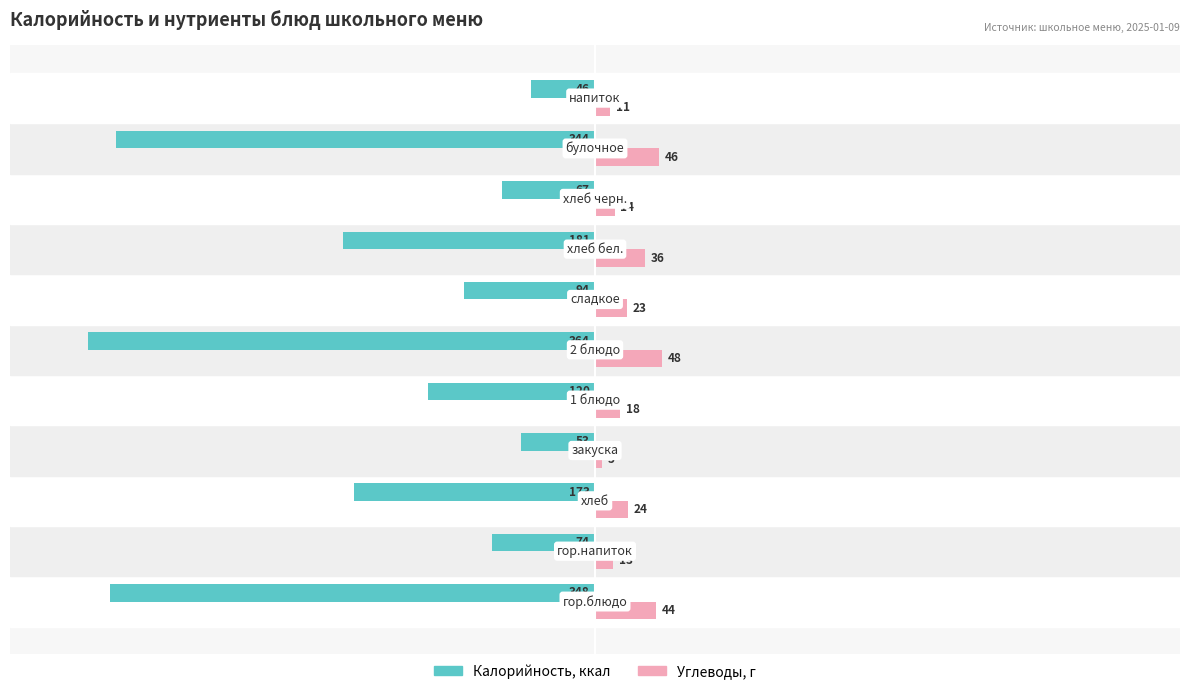

What is the maximum value shown in the chart?

48